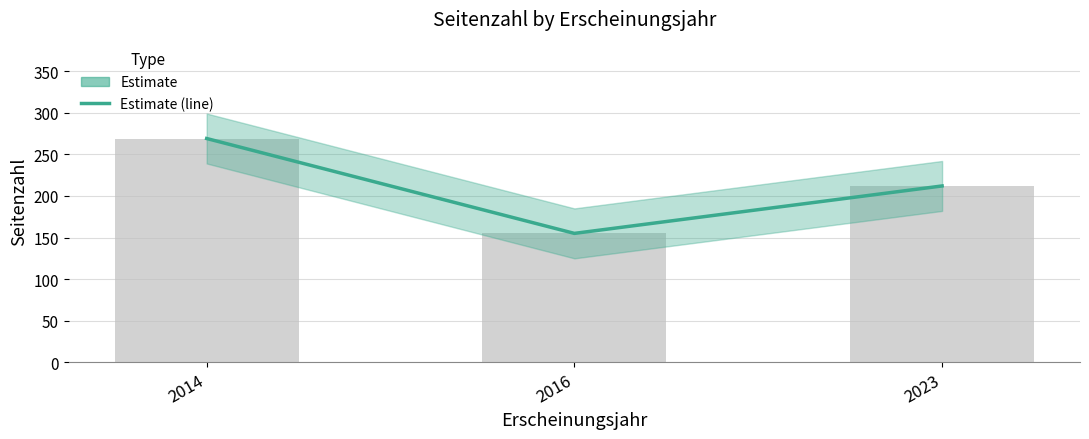

The chart shows a value of 84 at 2014. True or false?

False